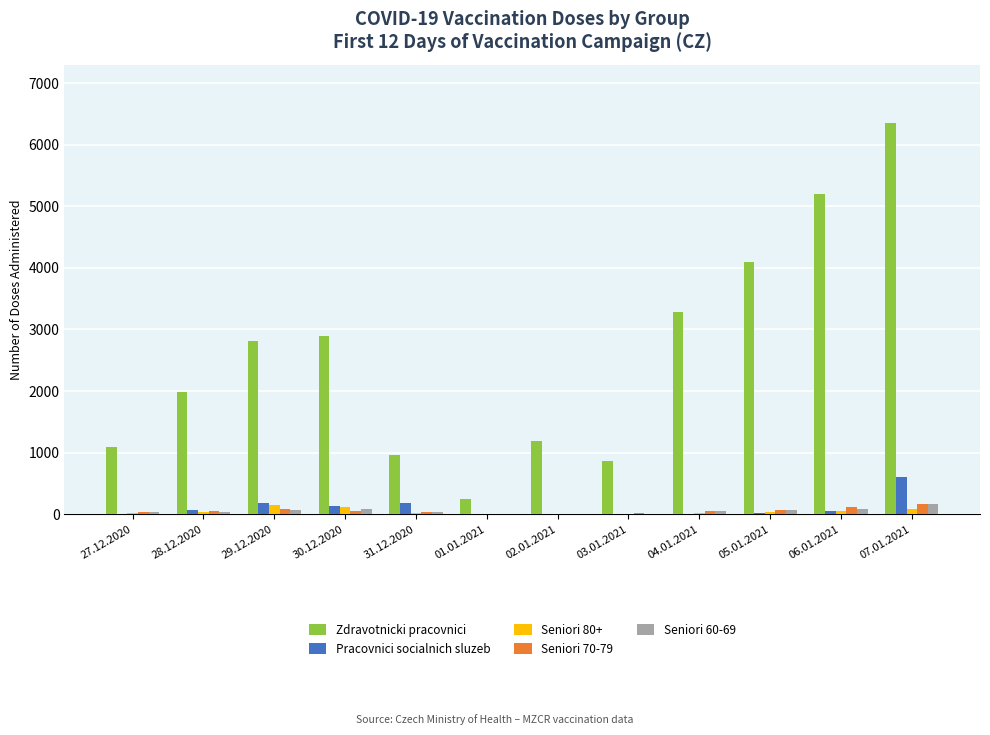

Which series has the largest total across all categories?

Zdravotnicki pracovnici